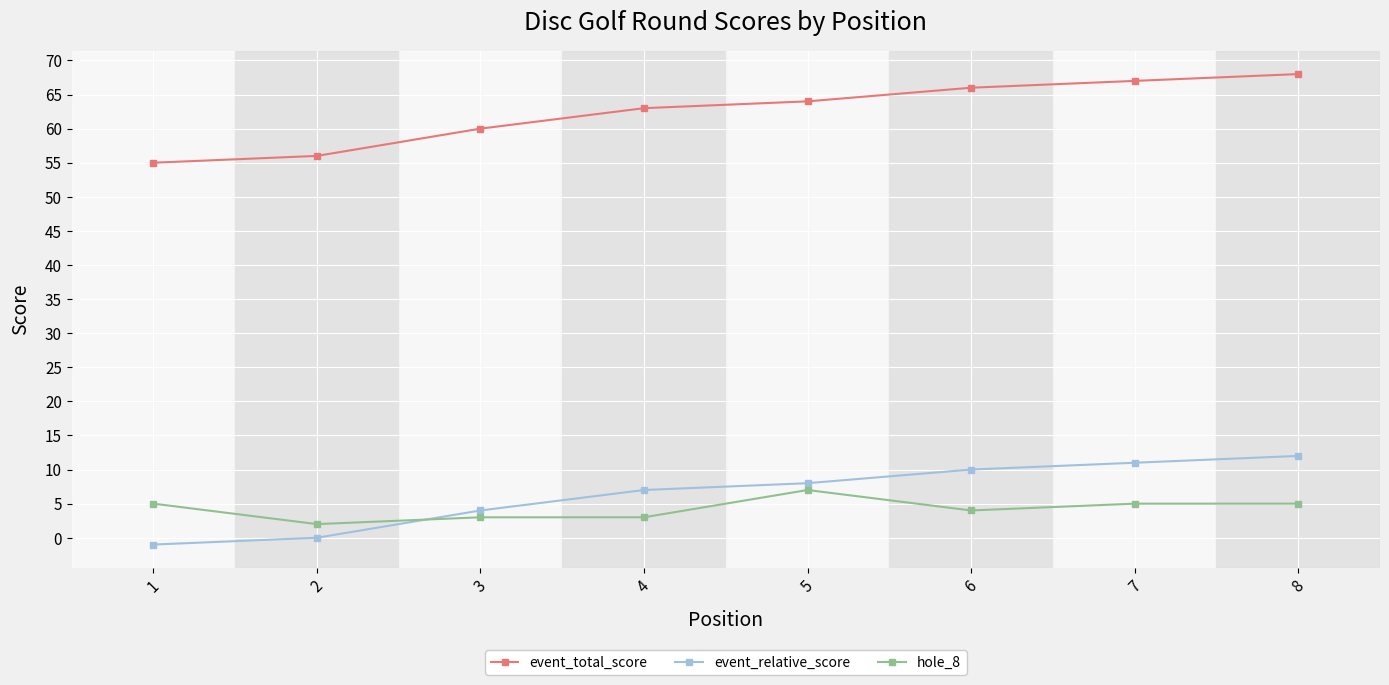

Is the value of hole_8 at 7 greater than the value of event_total_score at 1?

No